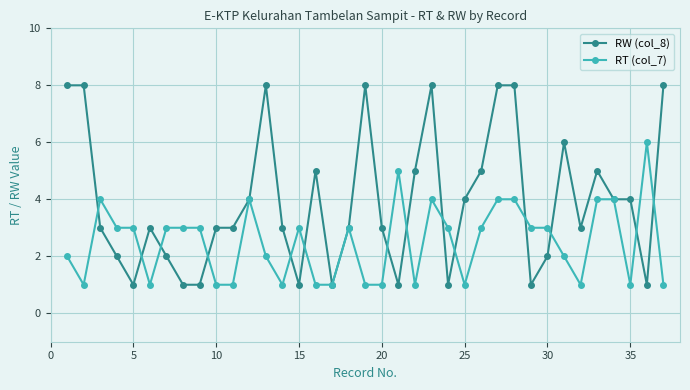

Which series has the largest range (max minus min)?

RW (col_8)